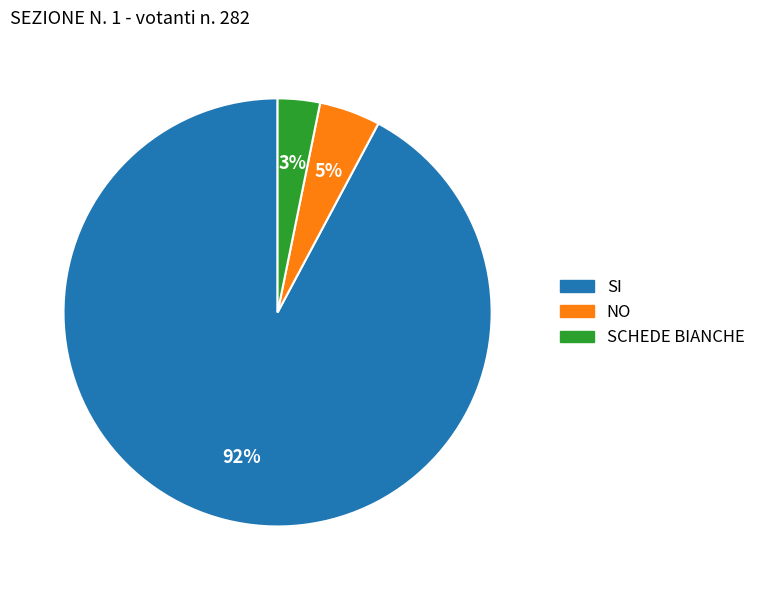

To the nearest percent, what is the difference between the largest and smallest slice percentages?

89%